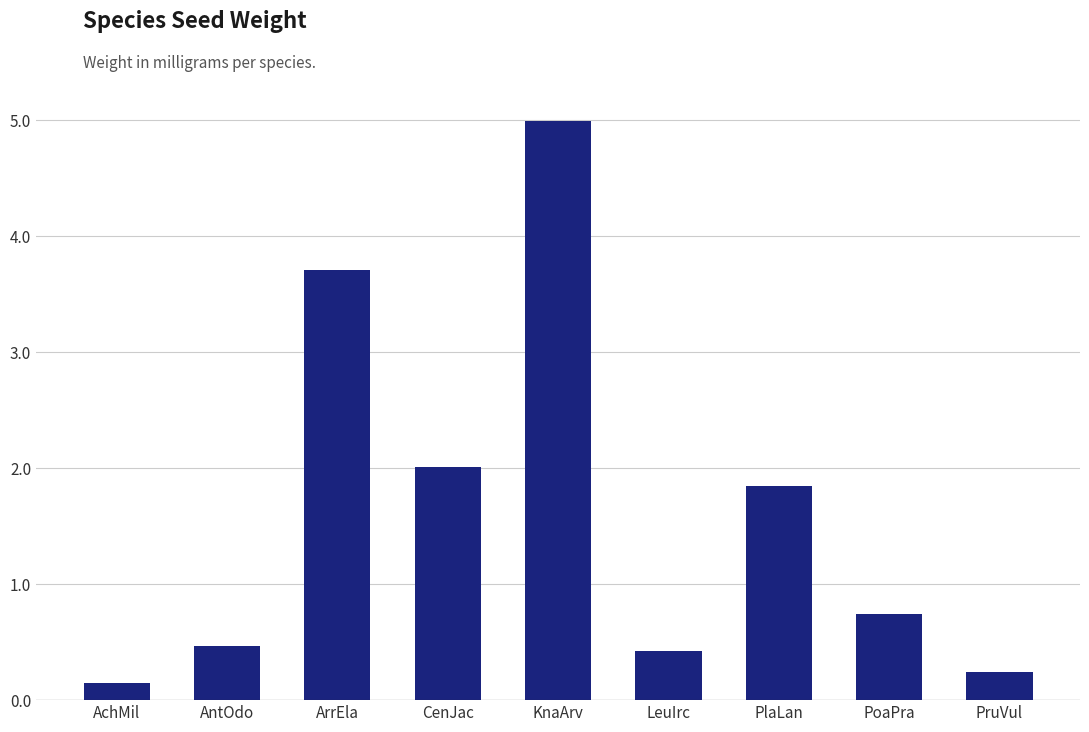

Reading left to right, extract all data points from this chart.

0.1	0.5	3.7	2.0	5.0	0.4	1.8	0.7	0.2